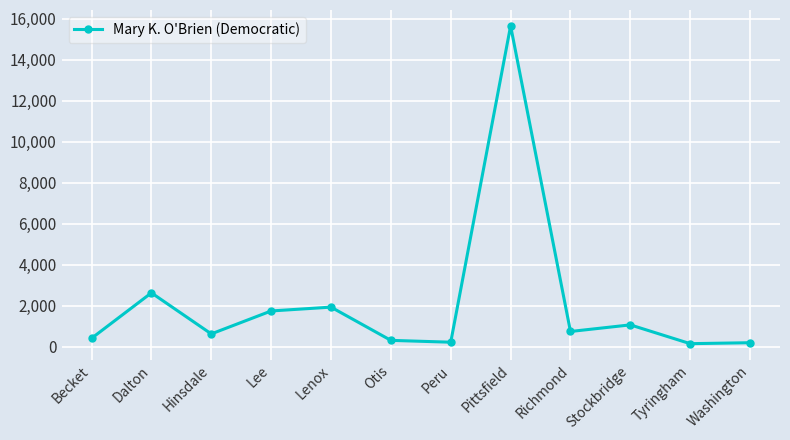

How many data points are less than 748?

6